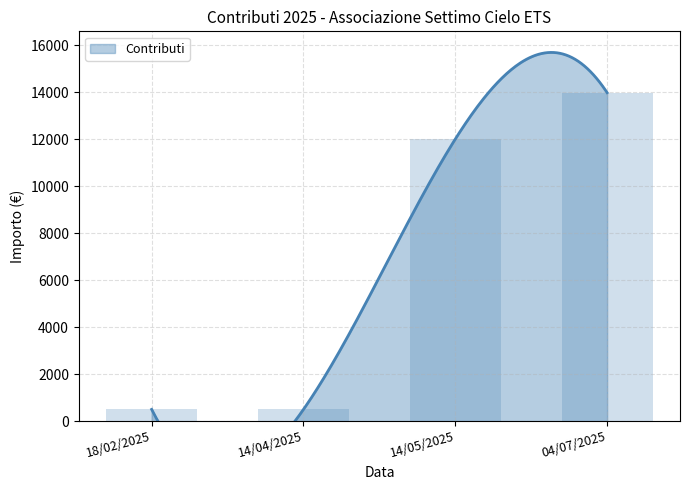

What is the label of the 3rd bar from the left?

14/05/2025